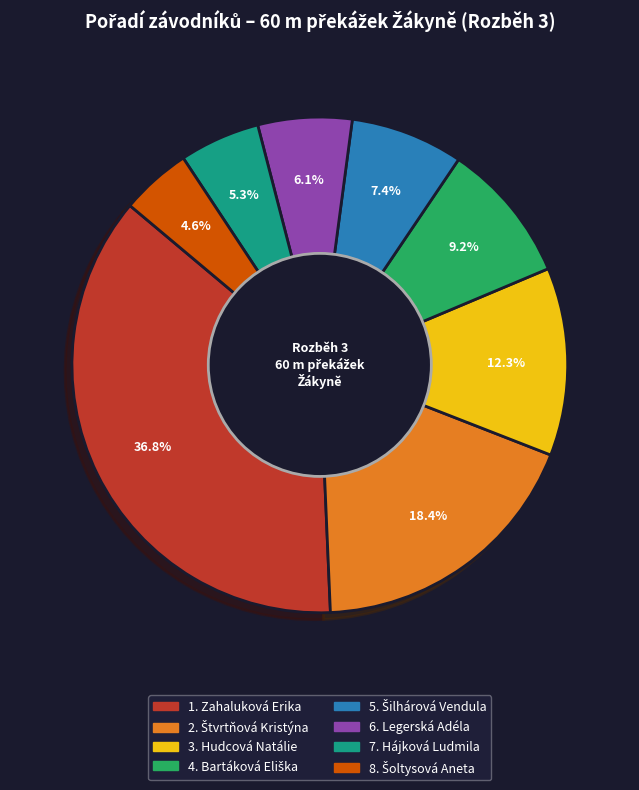

Is there any slice that represents more than half of the pie?

No